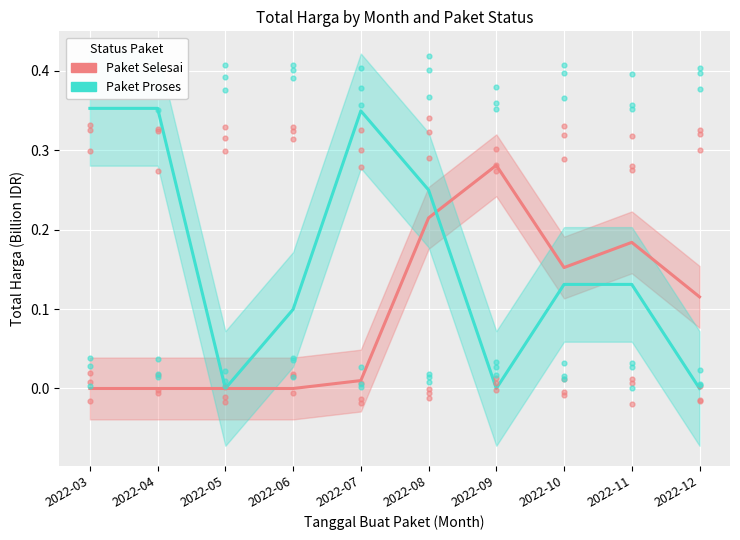

What are all the series names shown in the legend?

Paket Selesai, Paket Proses